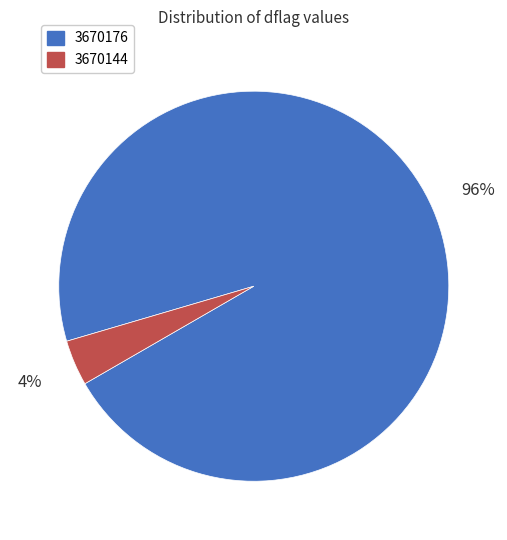

To the nearest percent, what is the difference between the largest and smallest slice percentages?

92%